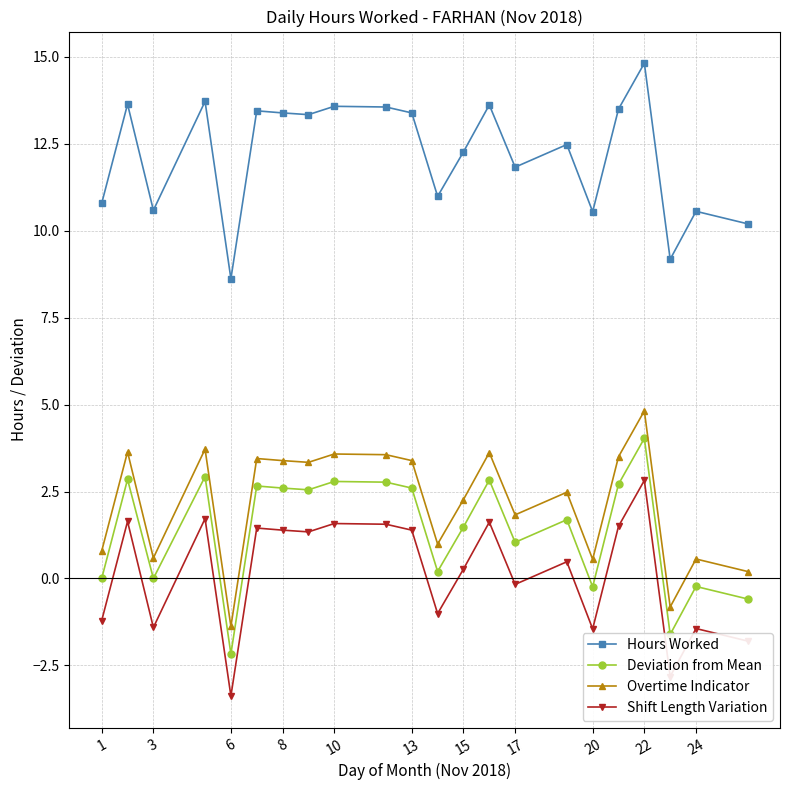

What is the smallest value displayed?

-3.4